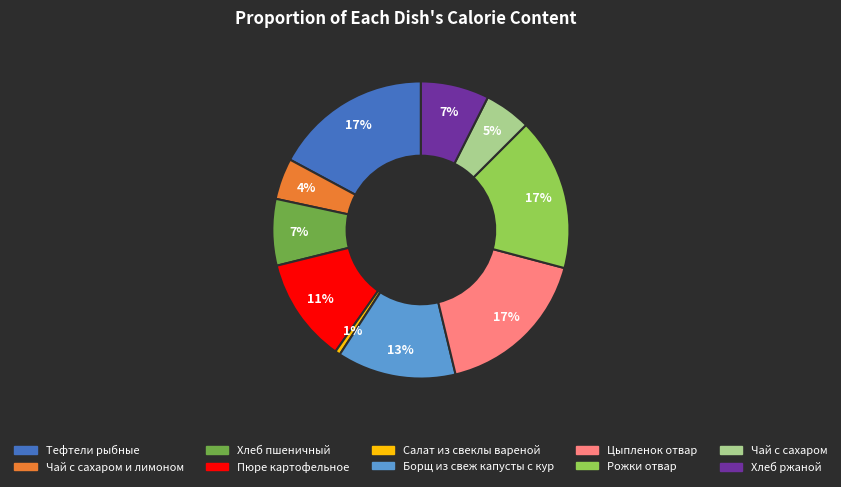

Is there a majority slice in this chart?

No